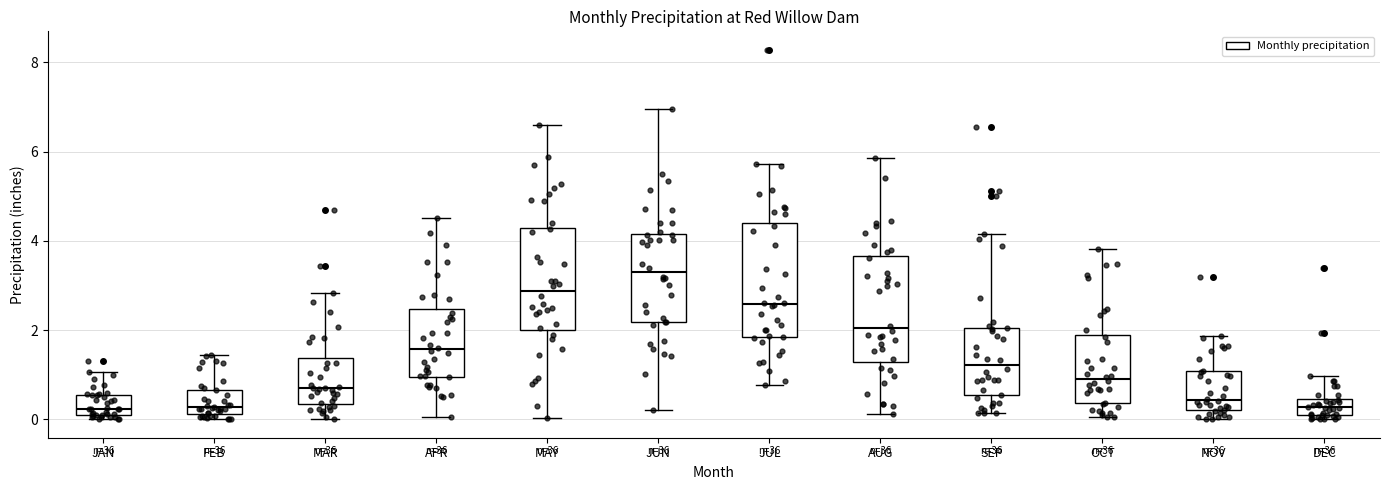

Reading left to right, read every box against the y-axis: the position of its median line, the range the box covers, and the ends of its whiskers. The values are not printed on the chart, so give them approximately, as read against the axis.

JAN: median 0.2, box 0.0 to 0.6, whiskers 0.0 (just below the box's lower edge) to 1.0
FEB: median 0.2 (just above the box's lower edge), box 0.2 to 0.6, whiskers 0.0 to 1.4
MAR: median 0.6, box 0.4 to 1.4, whiskers 0.0 to 2.8
APR: median 1.6, box 1.0 to 2.4, whiskers 0.0 to 4.6
MAY: median 2.8, box 2.0 to 4.2, whiskers 0.0 to 6.6
JUN: median 3.2, box 2.2 to 4.2, whiskers 0.2 to 7.0
JUL: median 2.6, box 1.8 to 4.4, whiskers 0.8 to 5.8
AUG: median 2.0, box 1.2 to 3.6, whiskers 0.2 to 5.8
SEP: median 1.2, box 0.6 to 2.0, whiskers 0.2 to 4.2
OCT: median 1.0, box 0.4 to 1.8, whiskers 0.0 to 3.8
NOV: median 0.4, box 0.2 to 1.0, whiskers 0.0 to 1.8
DEC: median 0.2, box 0.0 to 0.4, whiskers 0.0 (just below the box's lower edge) to 1.0